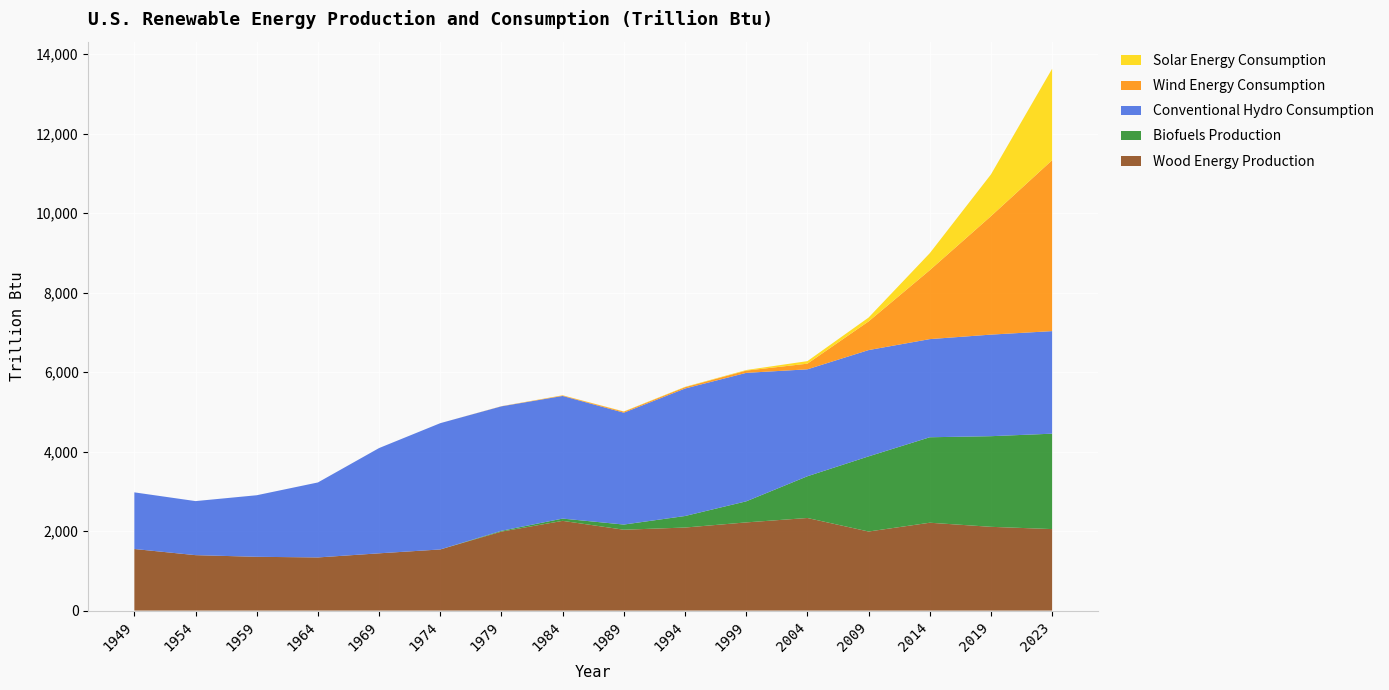

Reading left to right, what are all the values shown in this chart?

Wood Energy Production: 1949=1549.3	1954=1394.3	1959=1352.9	1964=1336.8	1969=1440.5	1974=1537.8	1979=1987.0	1984=2257.0	1989=2034.0	1994=2089.0	1999=2218.0	2004=2329.0	2009=1989.0	2014=2210.0	2019=2107.0	2023=2050.0
Biofuels Production: 1949=0.0	1954=0.0	1959=0.0	1964=0.0	1969=0.0	1974=0.0	1979=20.0	1984=57.0	1989=130.0	1994=290.0	1999=530.0	2004=1050.0	2009=1890.0	2014=2150.0	2019=2280.0	2023=2400.0
Conventional Hydro Consumption: 1949=1424.7	1954=1359.8	1959=1548.5	1964=1886.3	1969=2648.0	1974=3176.6	1979=3131.0	1984=3085.0	1989=2814.0	1994=3207.0	1999=3232.0	2004=2690.0	2009=2674.0	2014=2469.0	2019=2555.0	2023=2580.0
Wind Energy Consumption: 1949=0.0	1954=0.0	1959=0.0	1964=0.0	1969=0.0	1974=0.0	1979=3.0	1984=12.0	1989=25.0	1994=33.0	1999=57.0	2004=142.0	2009=721.0	2014=1734.0	2019=2980.0	2023=4300.0
Solar Energy Consumption: 1949=0.0	1954=0.0	1959=0.0	1964=0.0	1969=0.0	1974=0.0	1979=1.0	1984=5.0	1989=7.0	1994=9.0	1999=14.0	2004=64.0	2009=97.0	2014=427.0	2019=1050.0	2023=2300.0